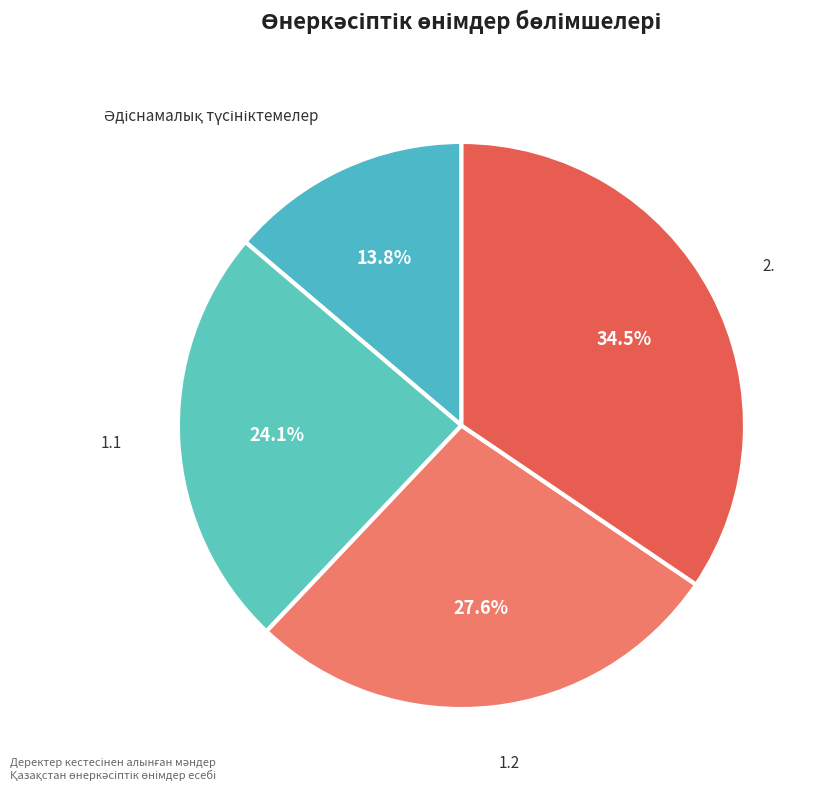

How many slices are in this pie chart?

4